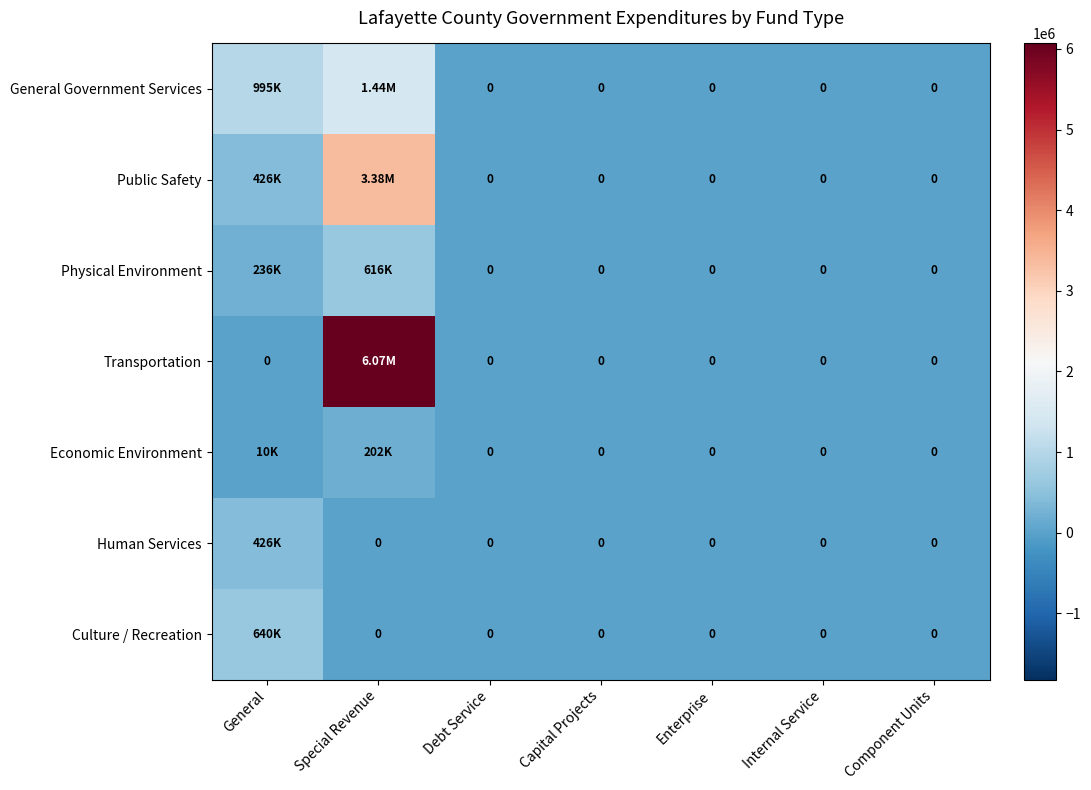

Which series has the largest total across all categories?

Transportation